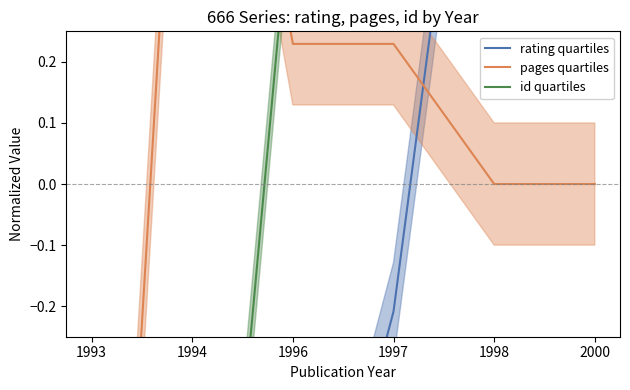

Which label corresponds to the smallest value in the chart?

1993